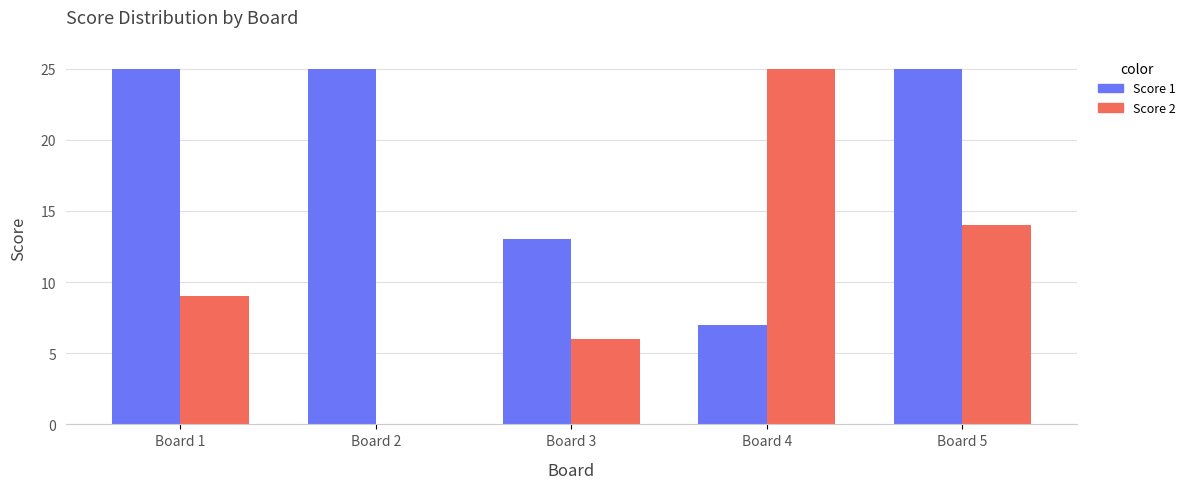

Which series has the largest total across all categories?

Score 1